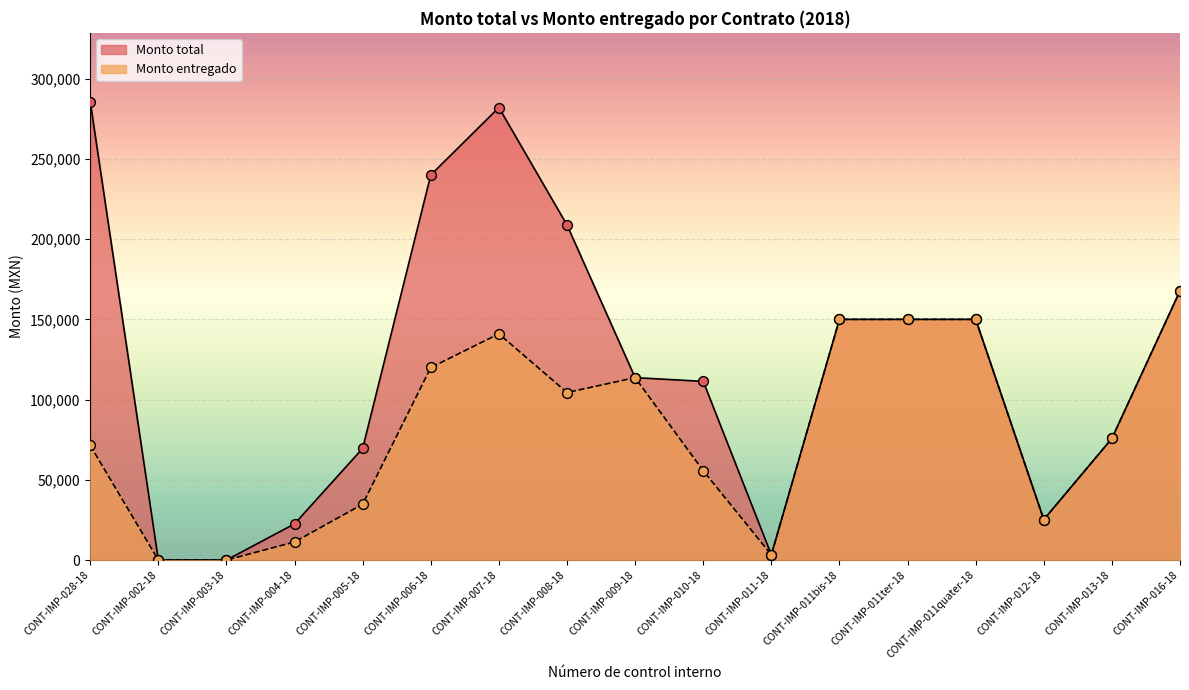

Which series contains the lowest Y value?

Monto total